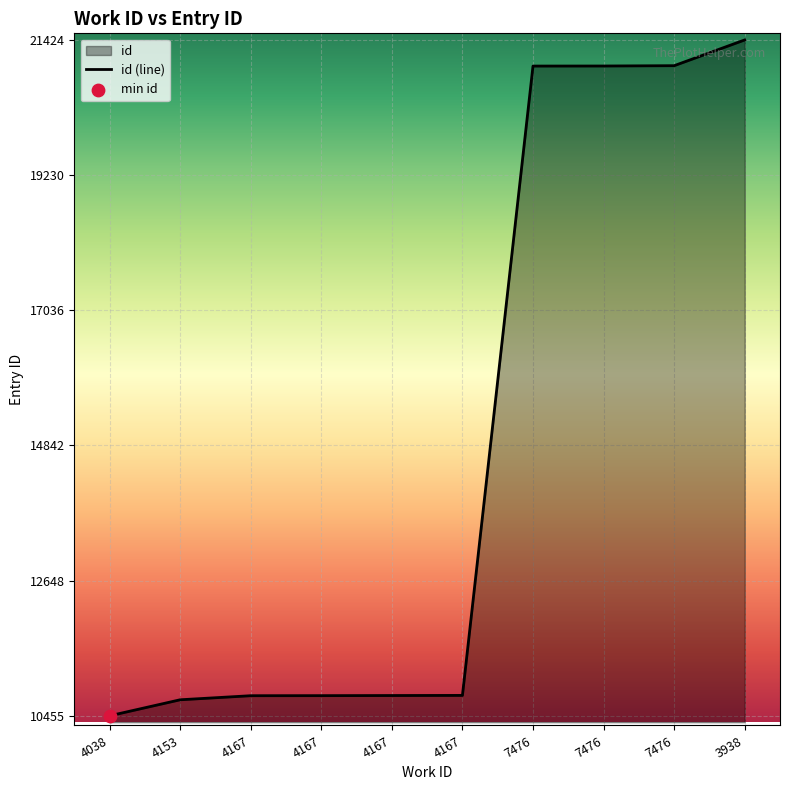

What is the change in value from 4167 to 7476?

+10220